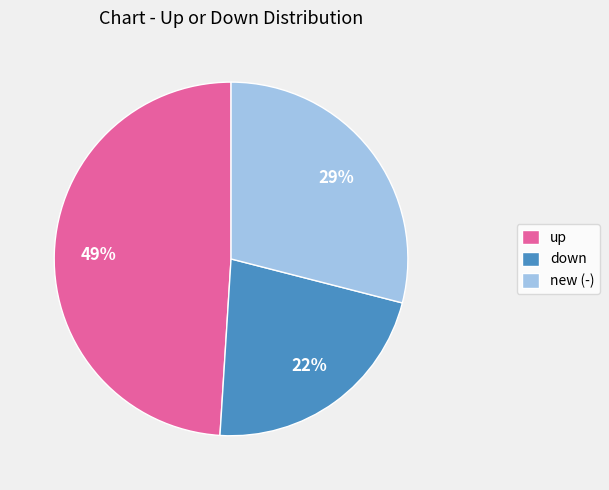

Combined, do down and up account for over 50%?

Yes